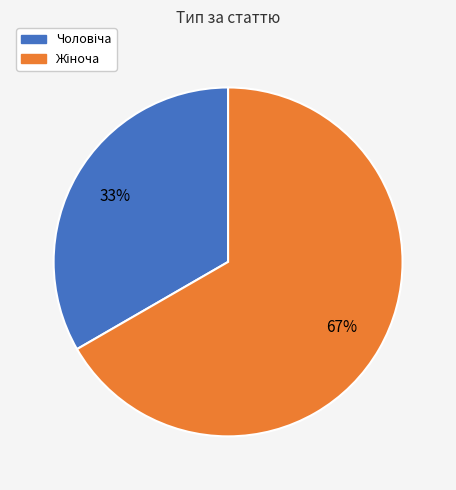

Is there any slice that represents more than half of the pie?

Yes